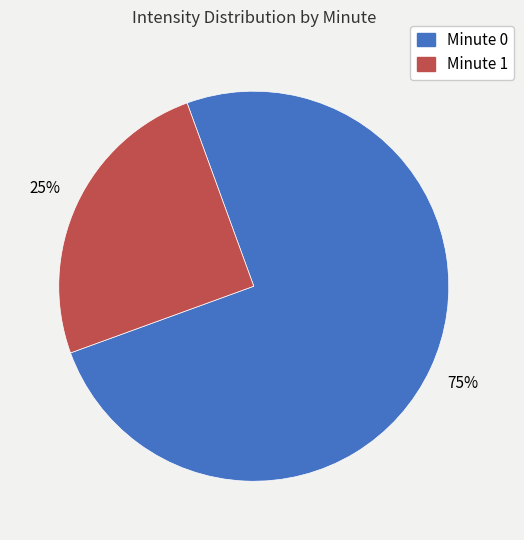

Is there a majority slice in this chart?

Yes